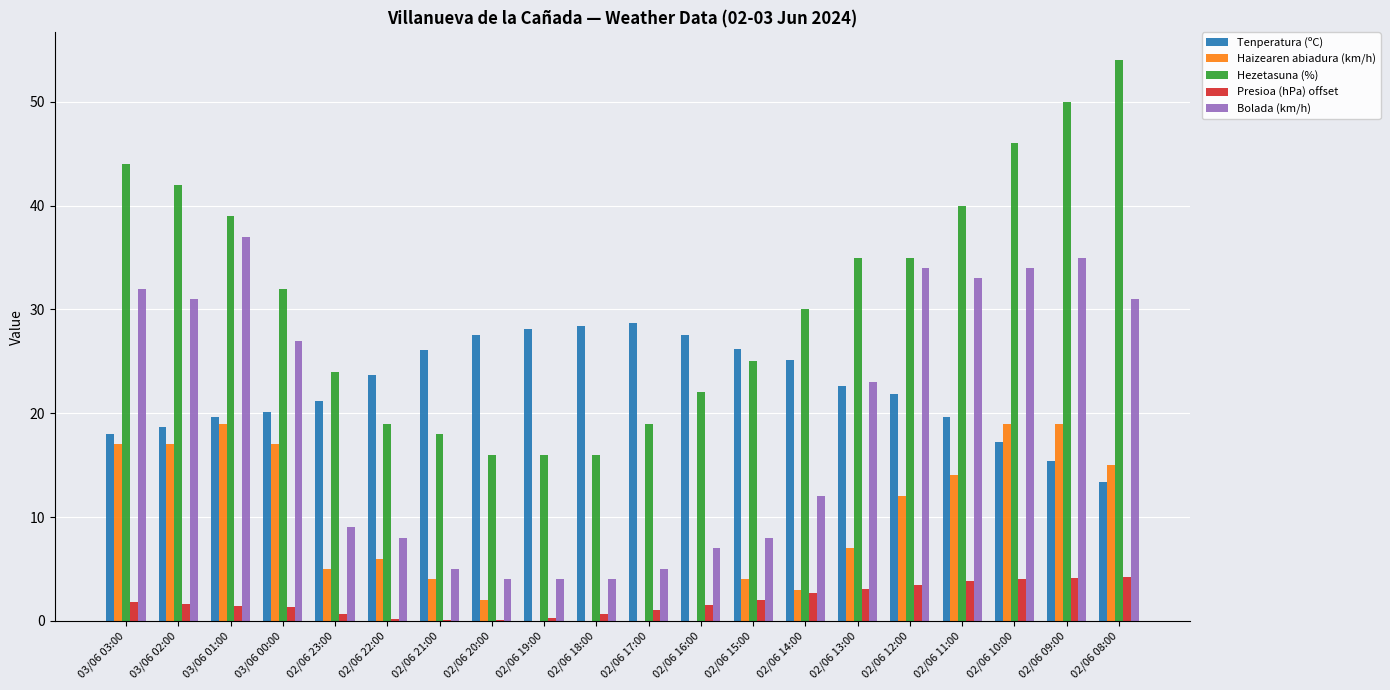

How many categories are shown in the chart?

20